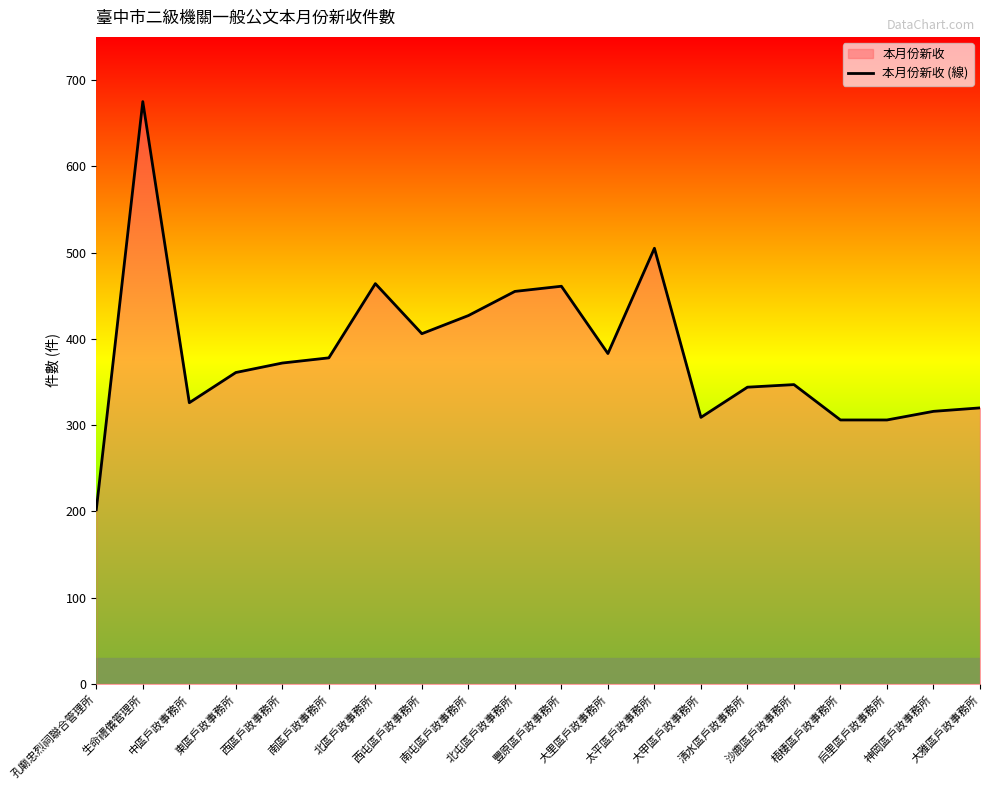

What is the change in value from 西區戶政事務所 to 豐原區戶政事務所?

+89